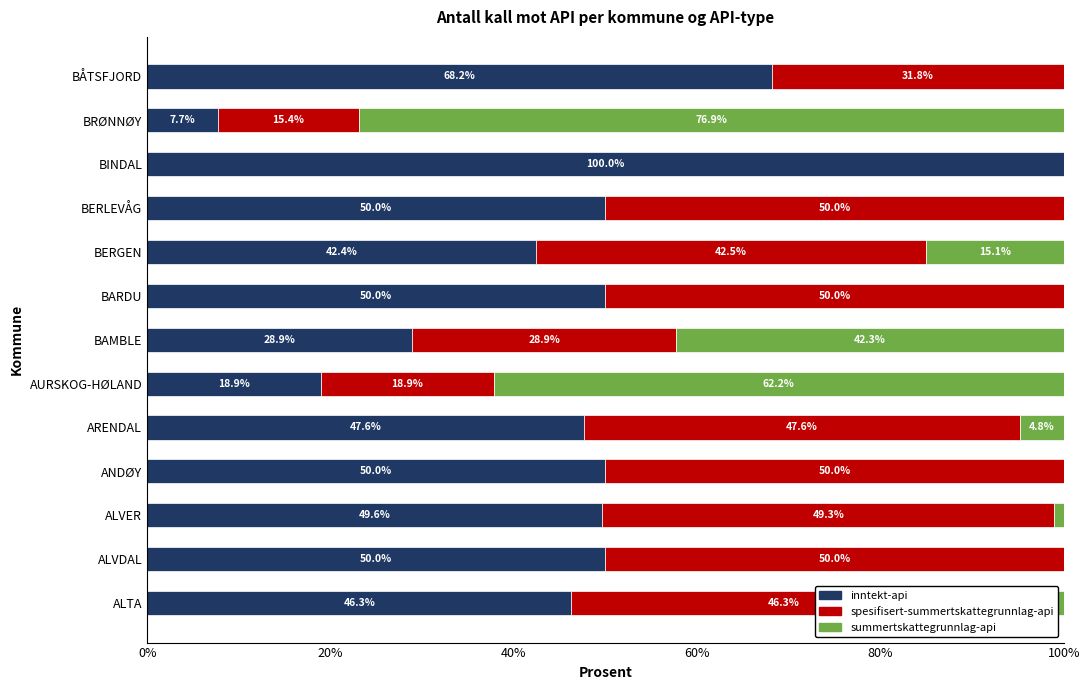

What are all the series names shown in the legend?

inntekt-api, spesifisert-summertskattegrunnlag-api, summertskattegrunnlag-api